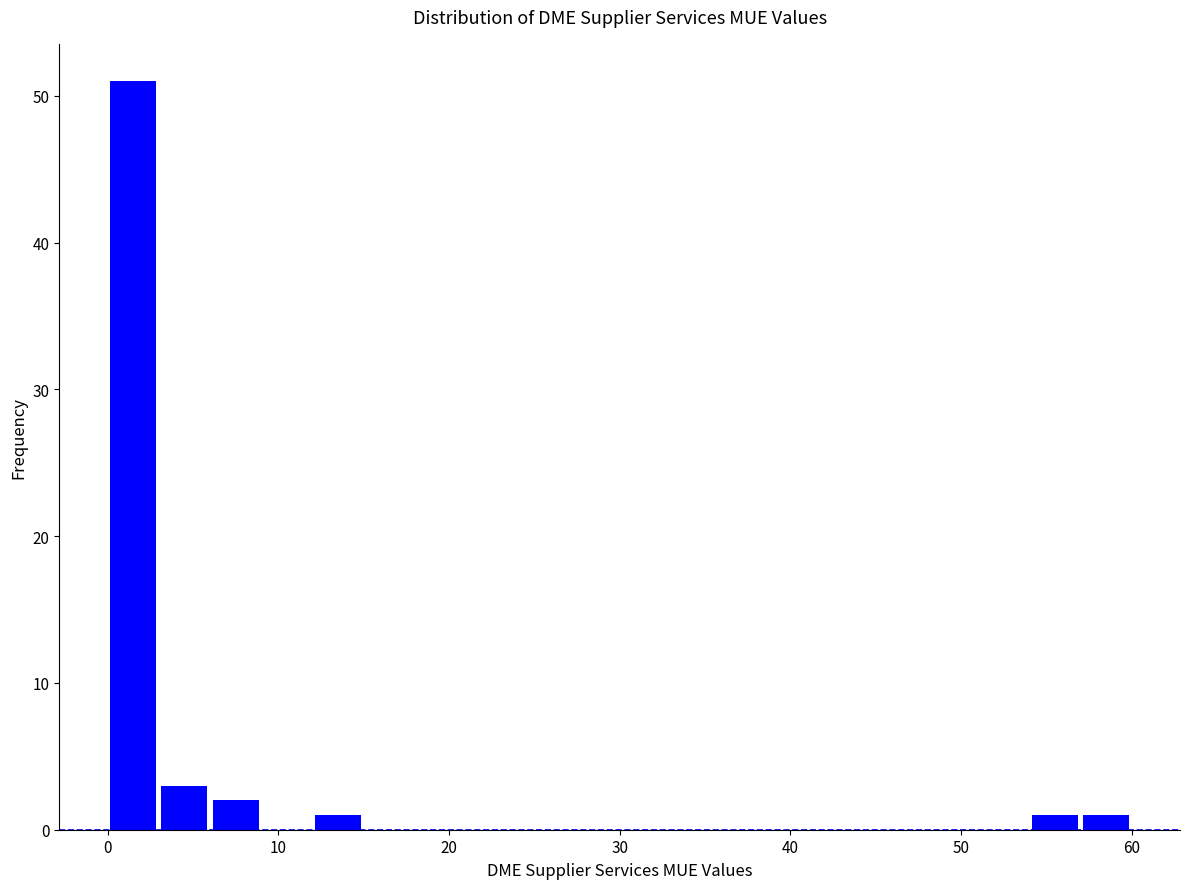

Read against the x-axis, roughly where is the centre of the tallest bar?

2